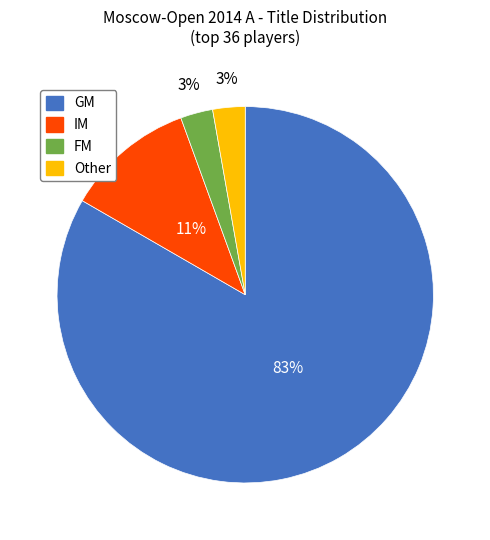

Does any single category account for the majority?

Yes